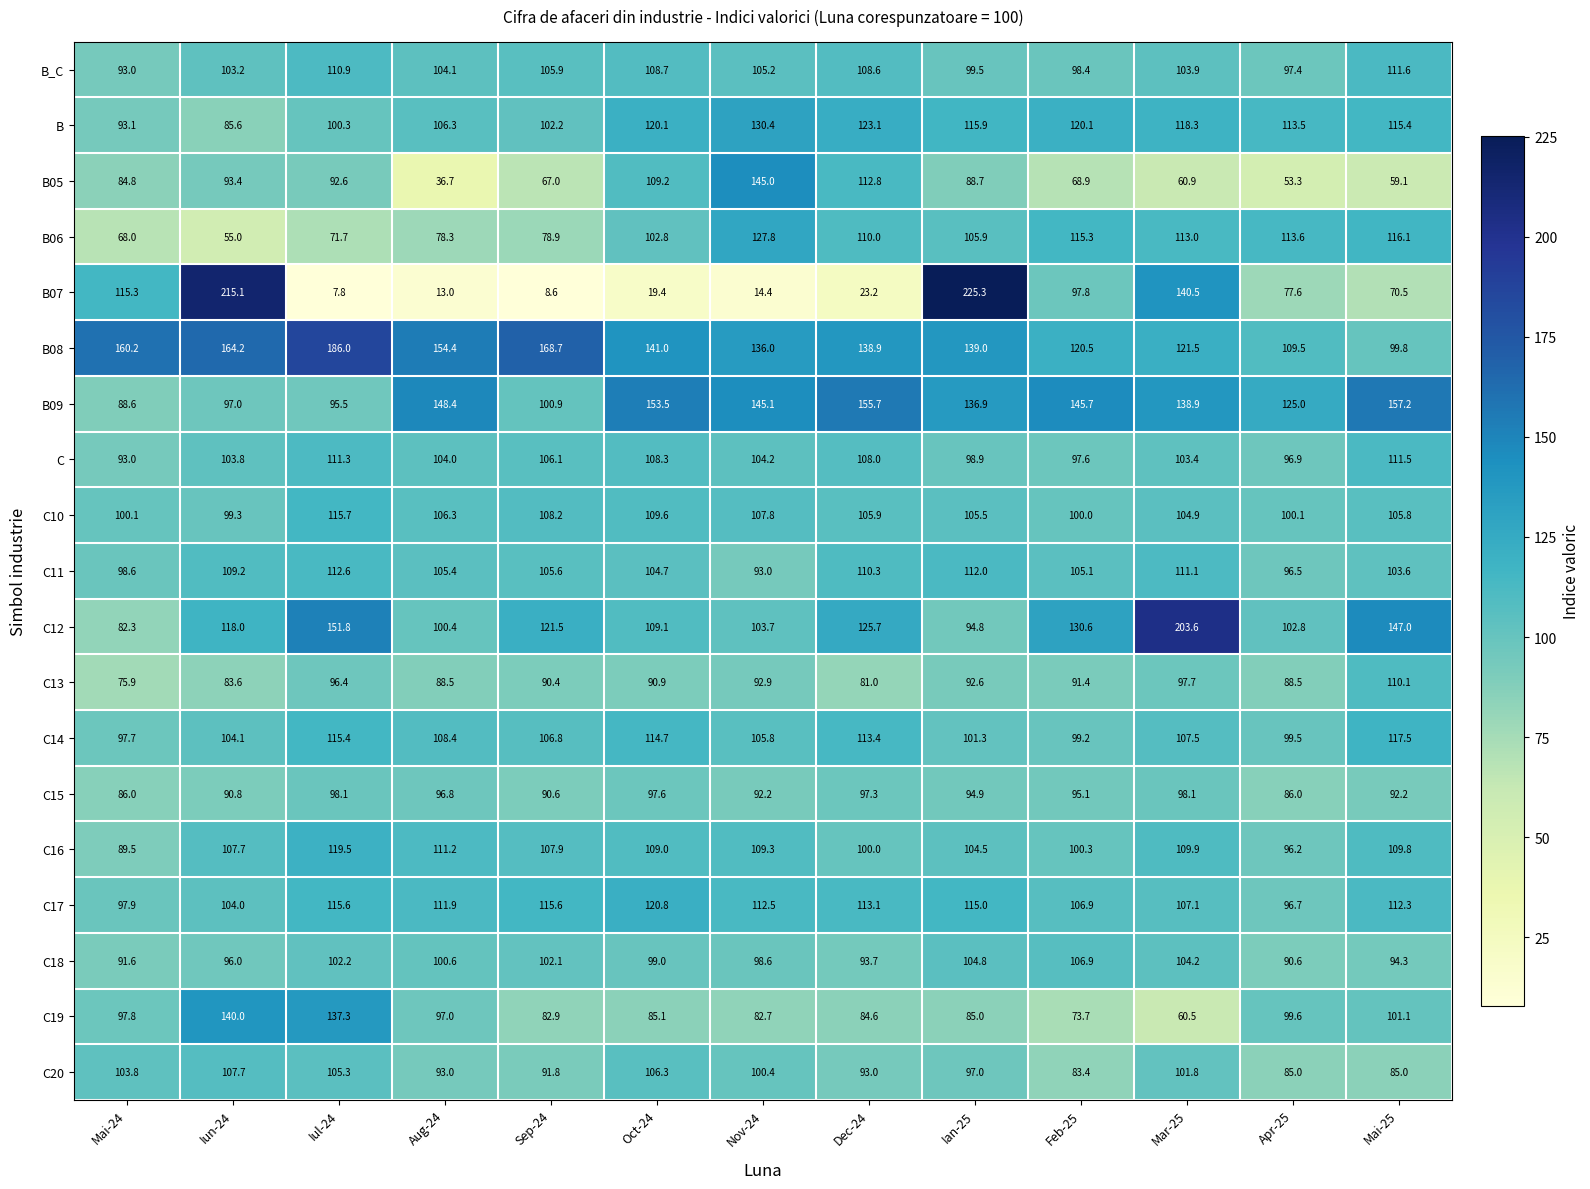

The C20 series shows 152.9 at Sep-24. True or false?

False